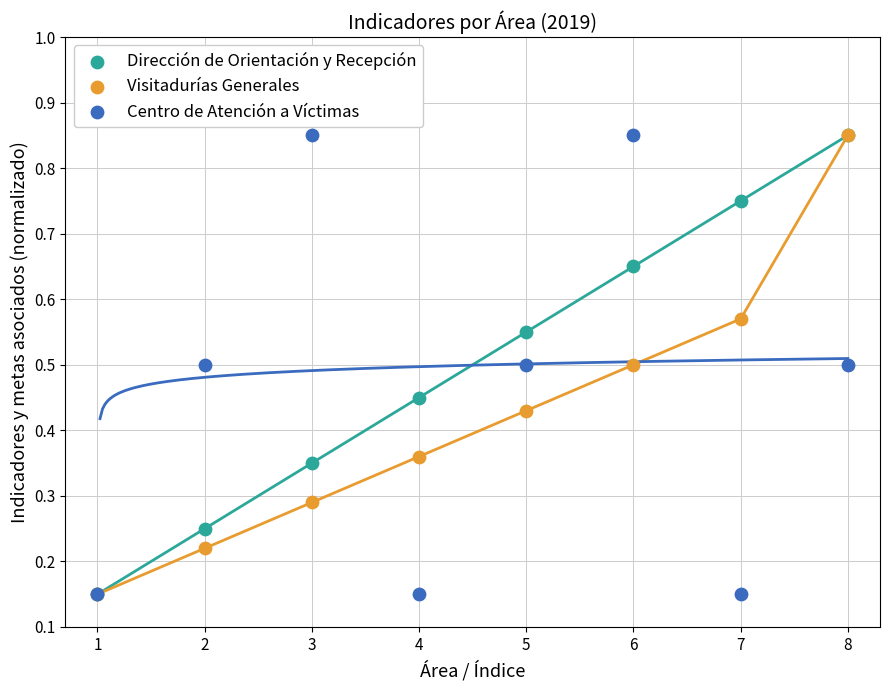

What are all the series names shown in the legend?

Dirección de Orientación y Recepción, Visitadurías Generales, Centro de Atención a Víctimas